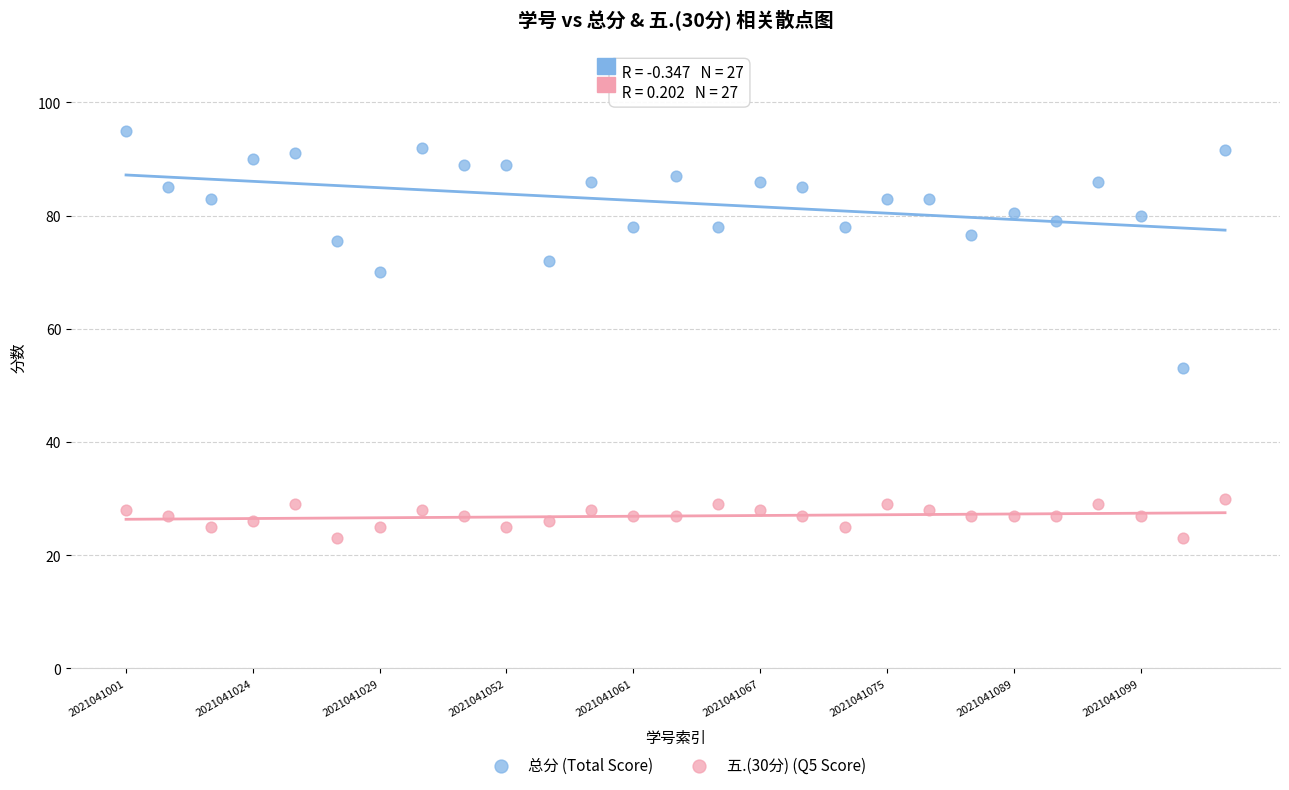

Which series has the widest spread of Y values?

总分 (Total Score)